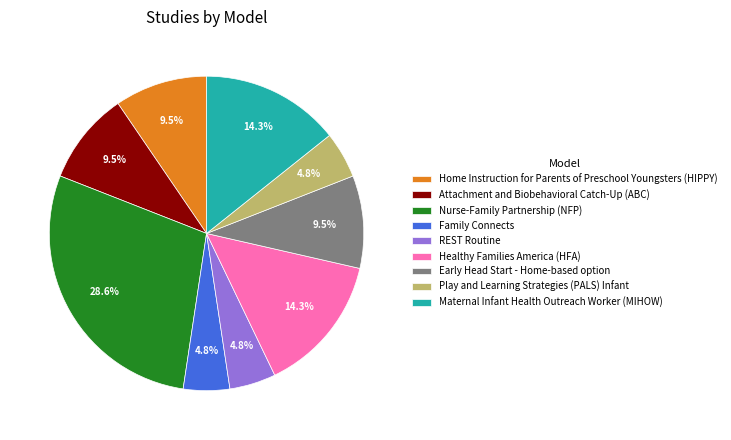

Is it true that Family Connects is 14% of the pie?

False